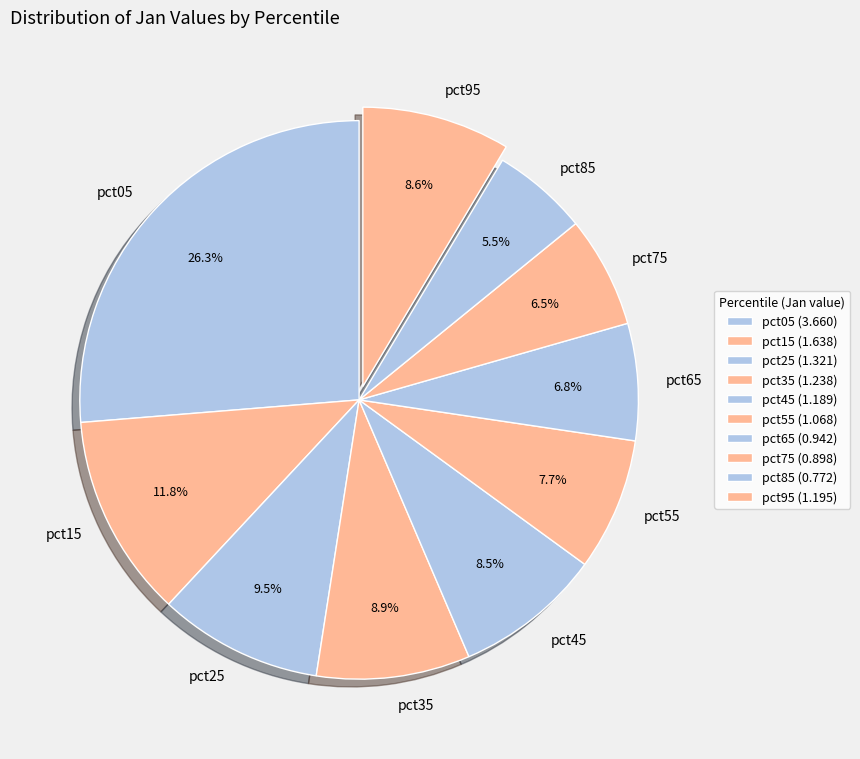

How many slices are in this pie chart?

10